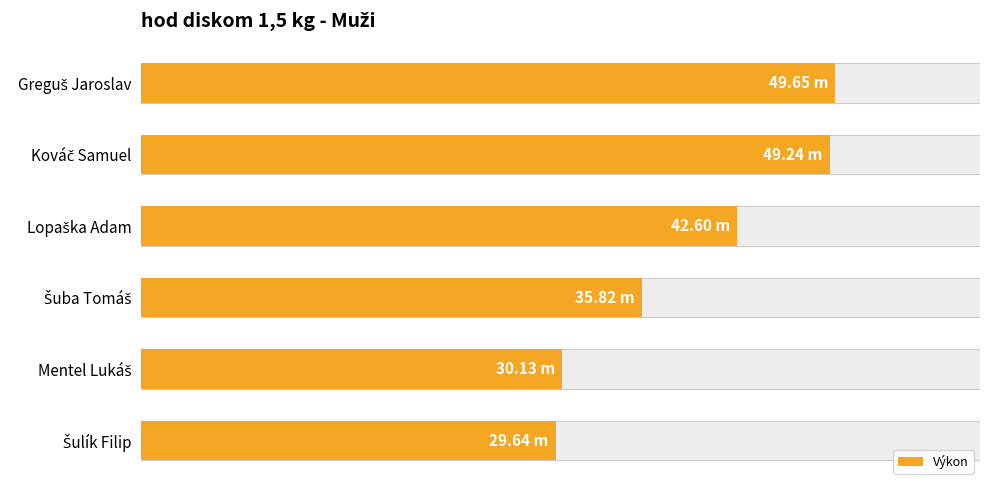

What is the value of the 6th bar from the left?

29.6